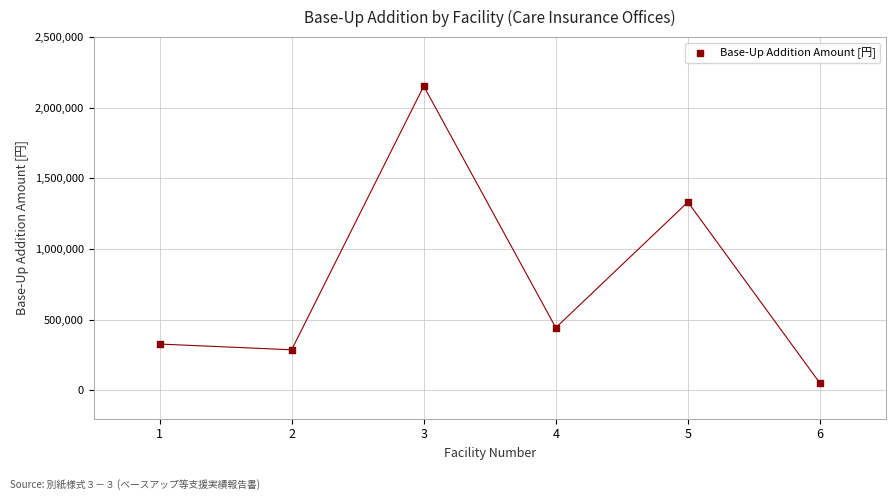

What Y value in the scatter plot is closest to 1102176?

1332864